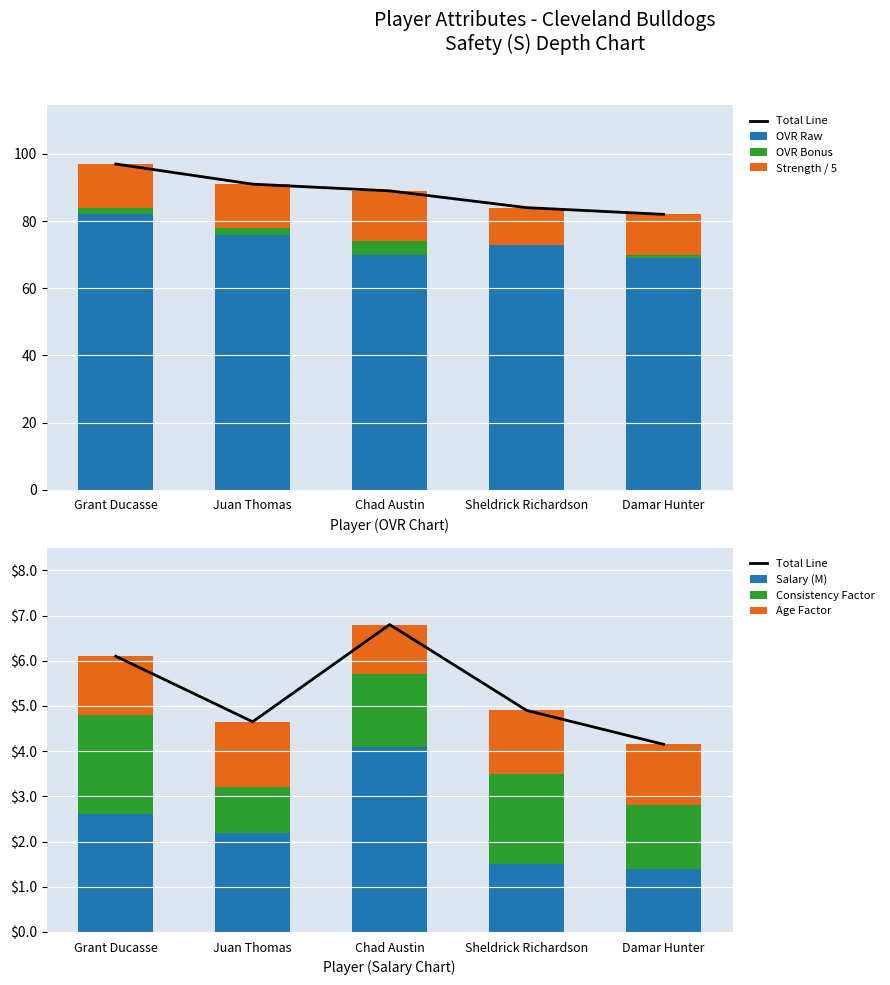

Is the value of ovr_raw at Chad Austin greater than the value of consistency at Sheldrick Richardson?

Yes